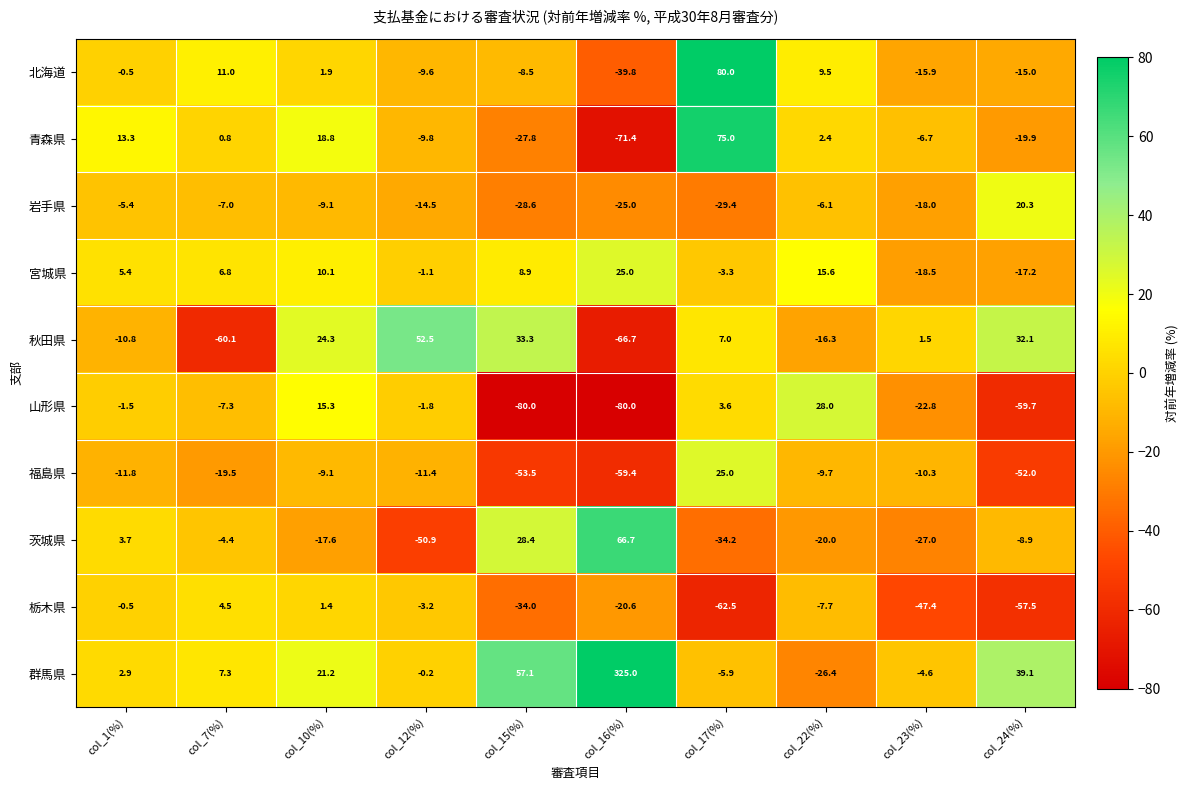

What is the sum of all 群馬県 values?

415.5